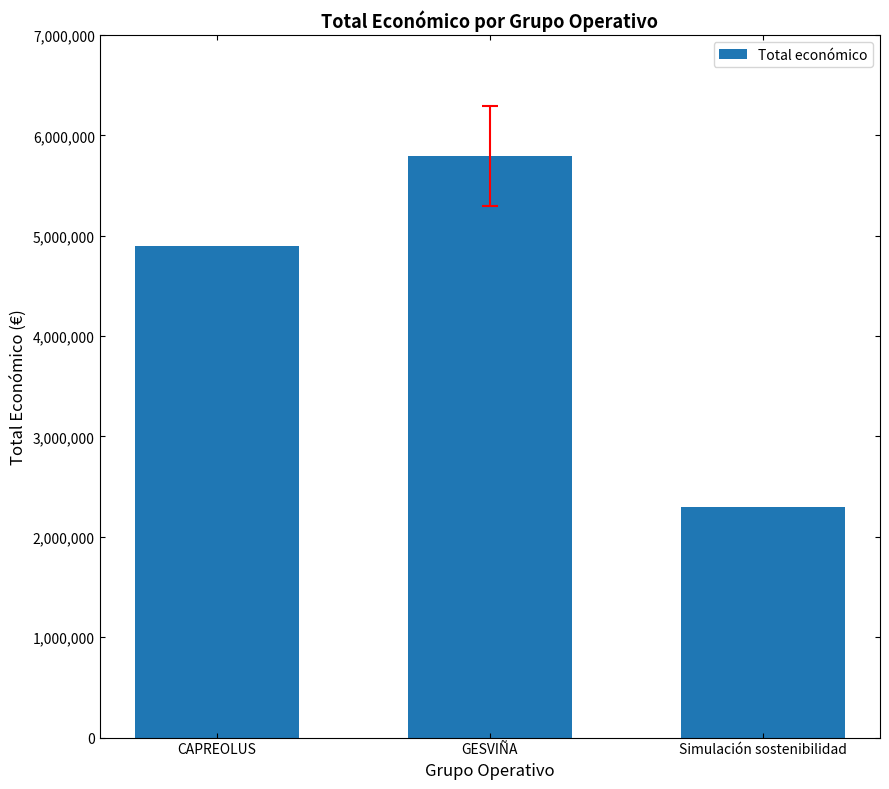

What is the average value?

4330311